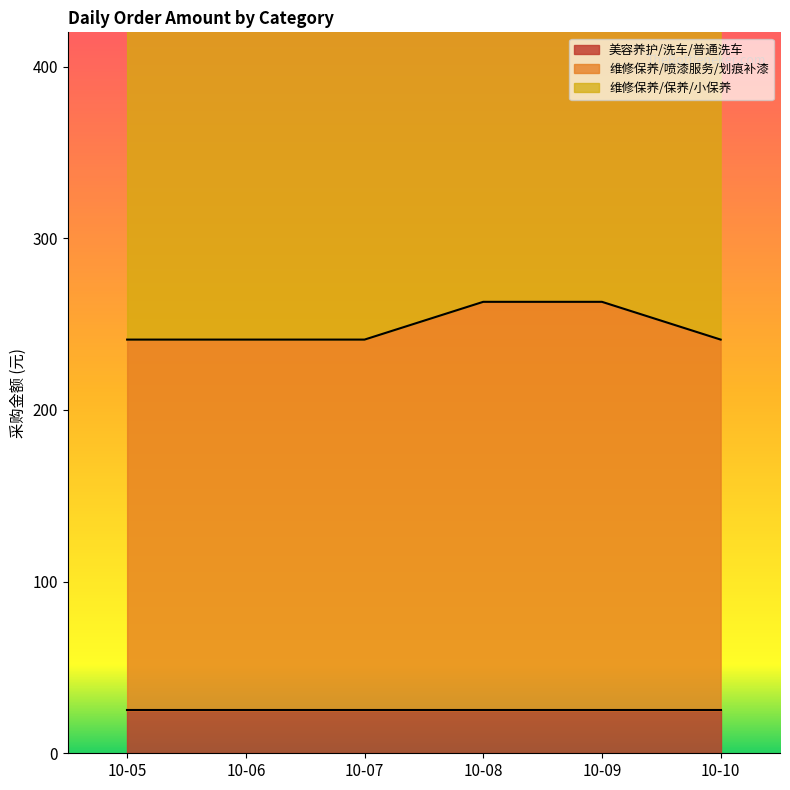

What is the difference between the highest and lowest values at 10-06?

295